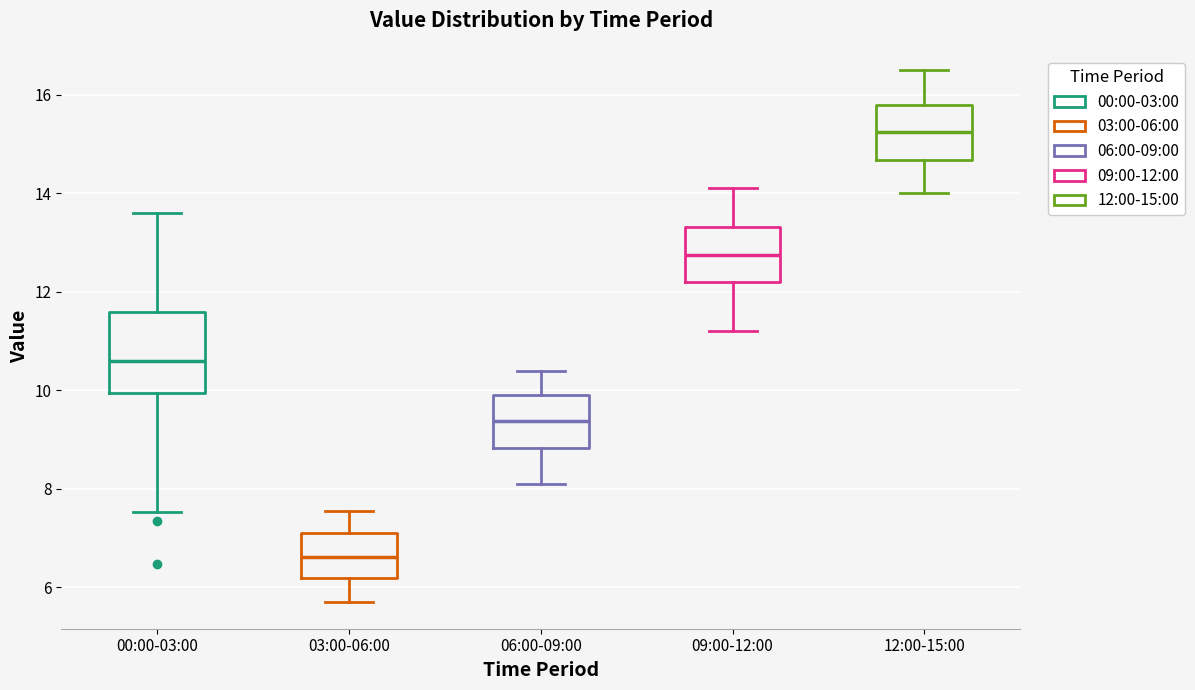

Which box has the lowest median line?

03:00-06:00